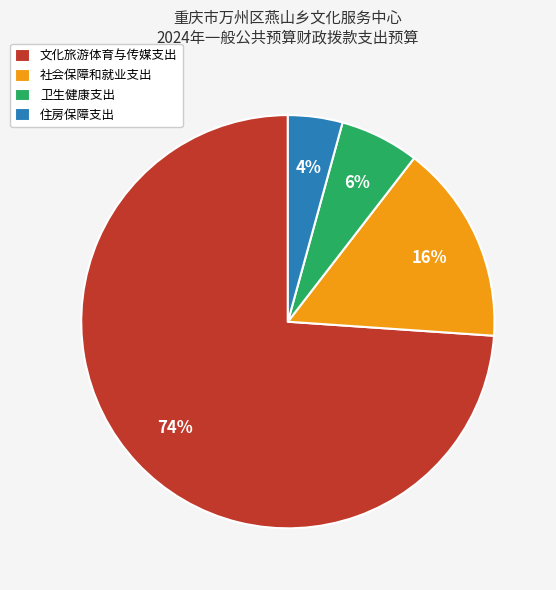

Which category has the biggest portion of the pie?

文化旅游体育与传媒支出